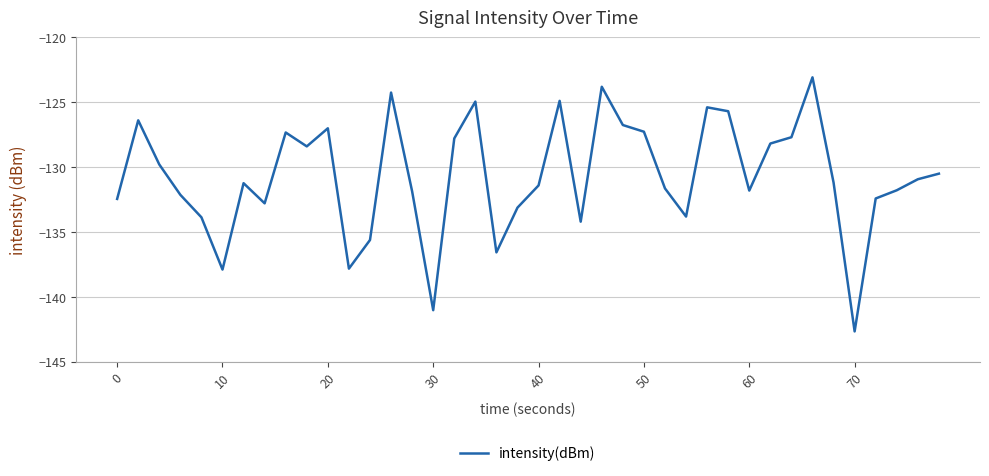

What is the greatest value displayed?

-123.1